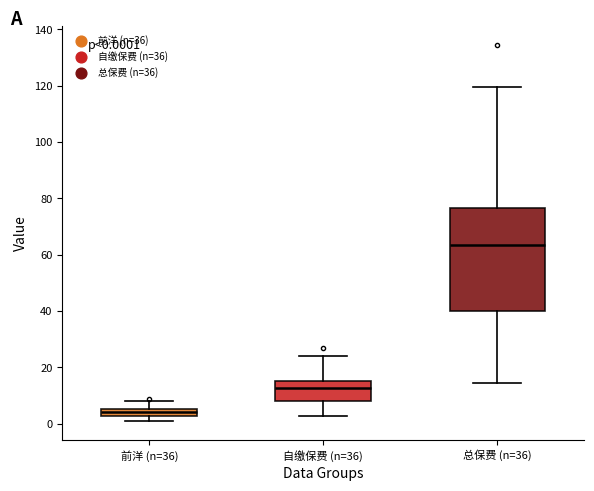

Comparing the boxes themselves (not the whiskers), which one is the tallest?

总保费 (n=36)